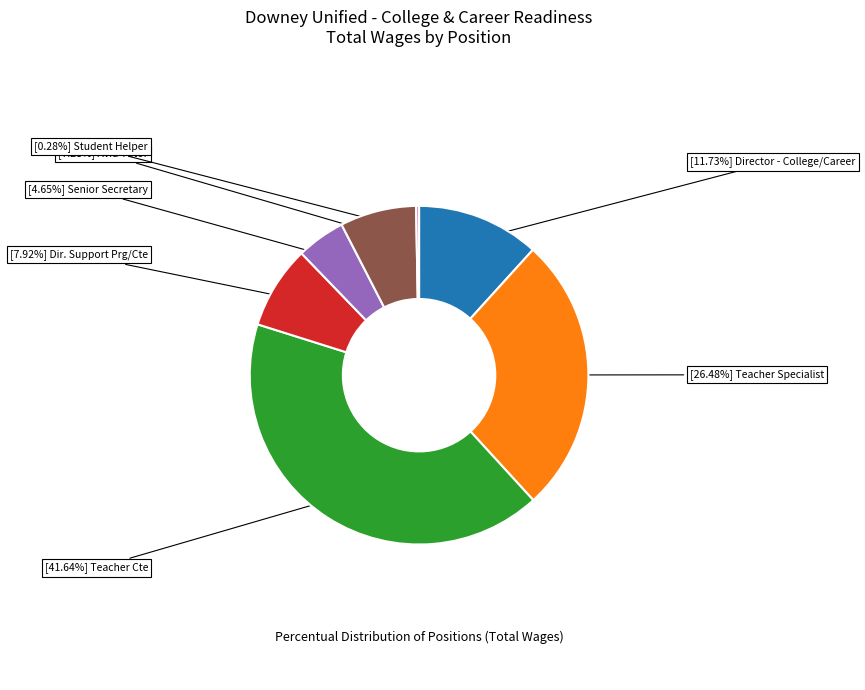

Is there any slice that represents more than half of the pie?

No